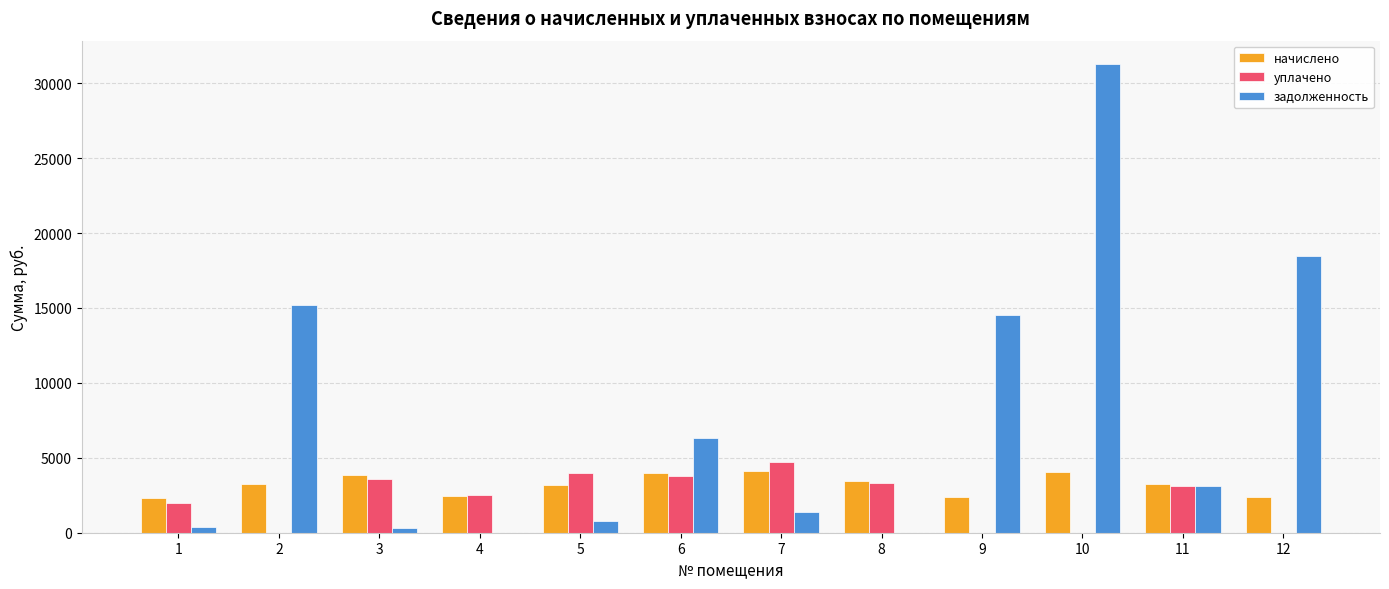

Which series changed the most between 4 and 12?

задолженность